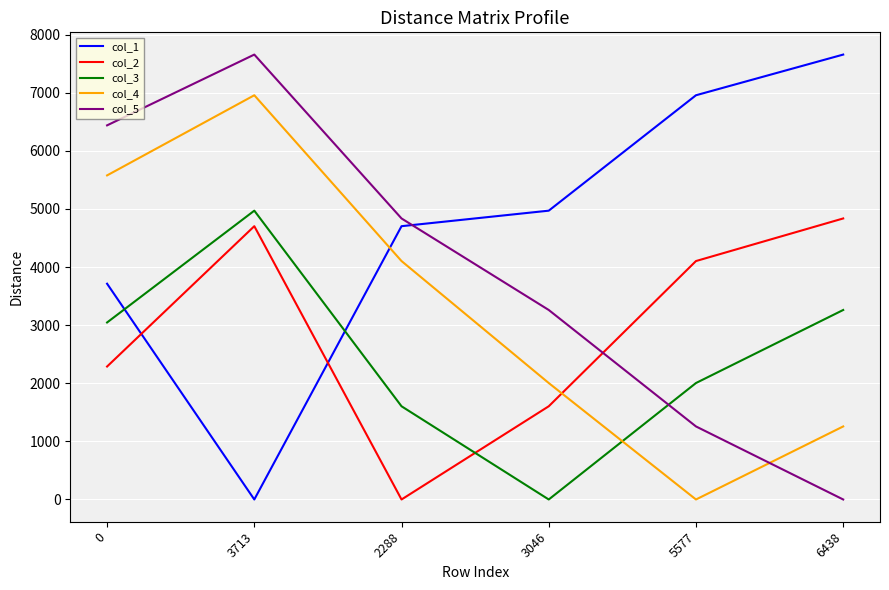

Is it true that col_3 equals 4970 at 3713?

True